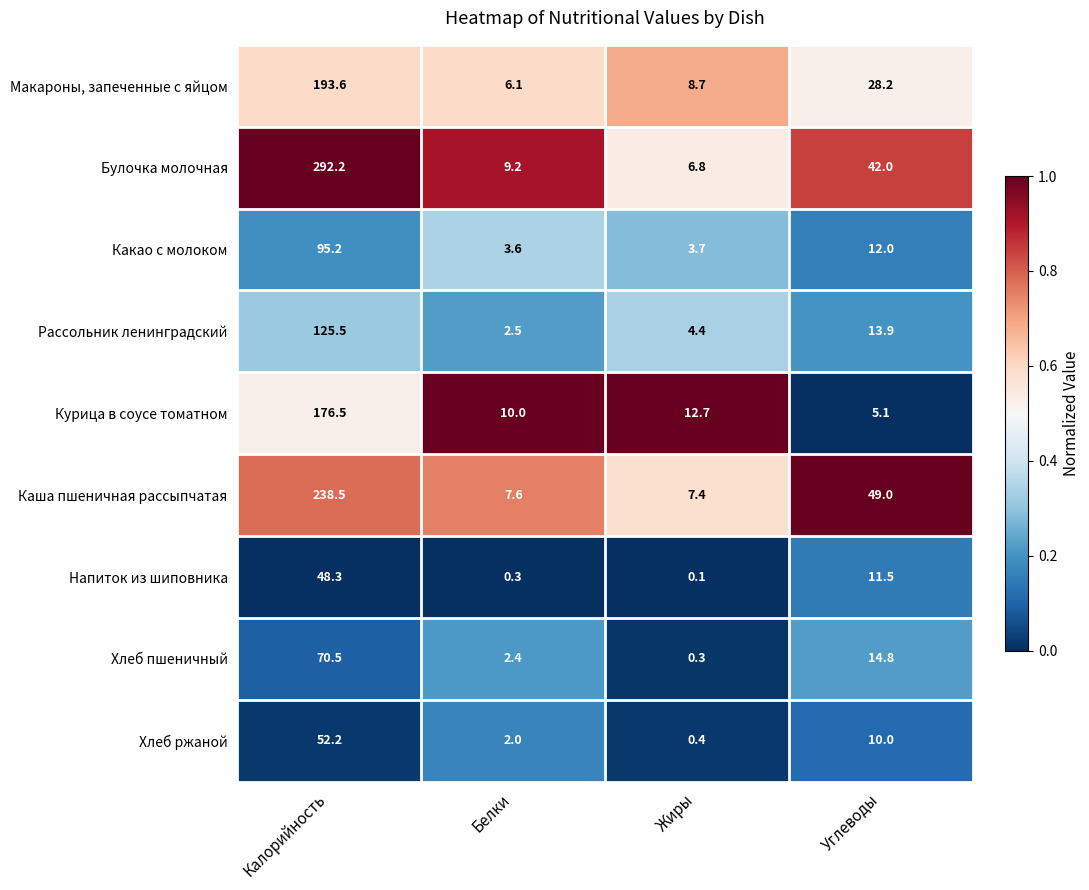

Which series changed the most between Белки and Углеводы?

Каша пшеничная рассыпчатая